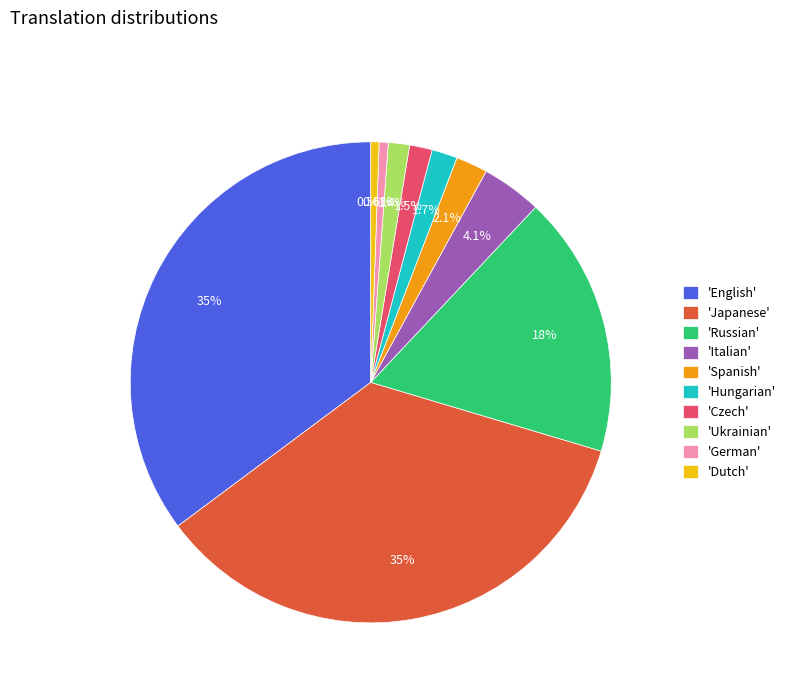

Combined, do 'Ukrainian' and 'Japanese' account for over 50%?

No